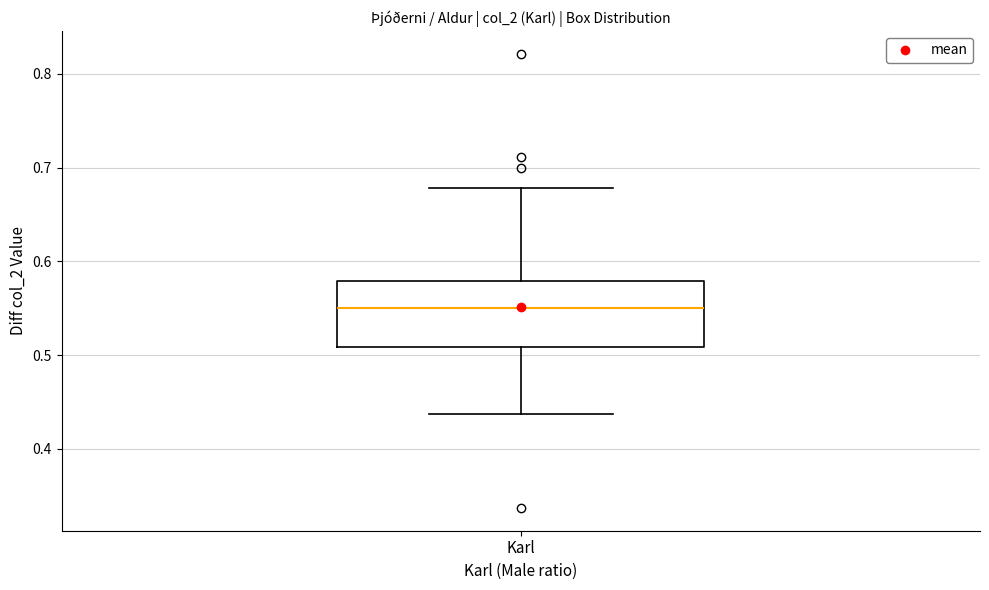

Read this box plot against the y-axis: the position of the median line, the range covered by the box, and the ends of both whiskers. The values are not printed on the chart, so give them approximately, as read against the axis.

median 0.55, box 0.51 to 0.58, whiskers 0.44 to 0.68